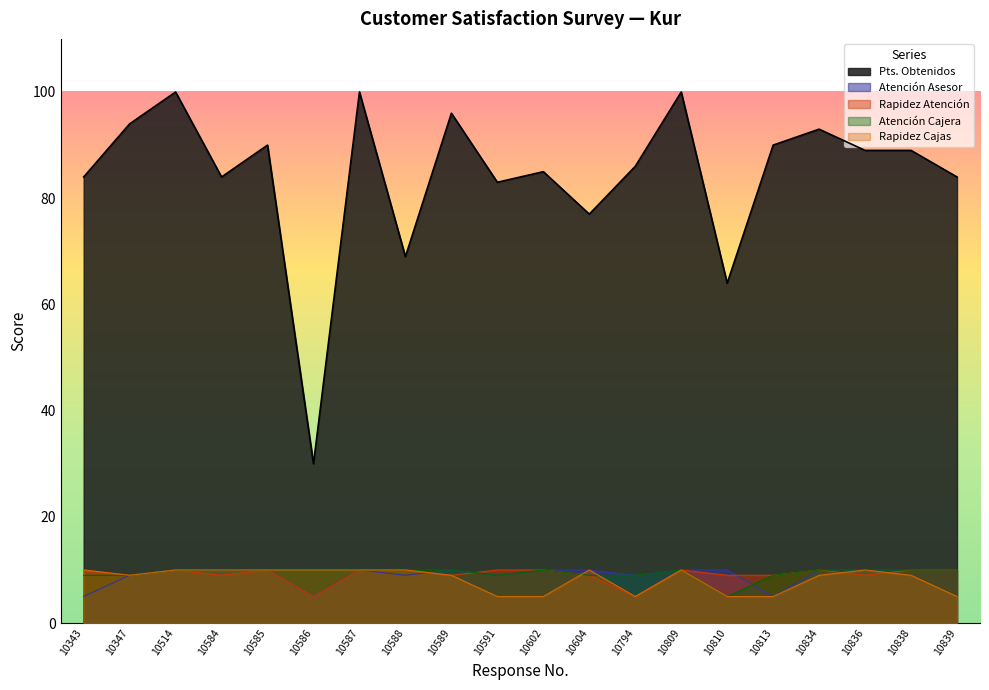

How many Rapidez Cajas values are between 5 and 10?

20